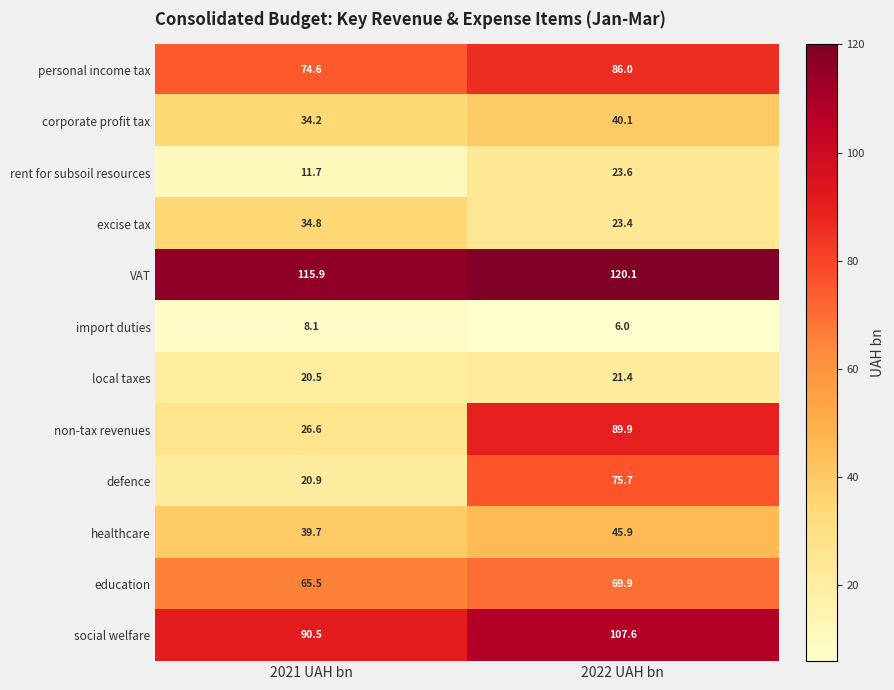

How many data points in healthcare are above 45?

1